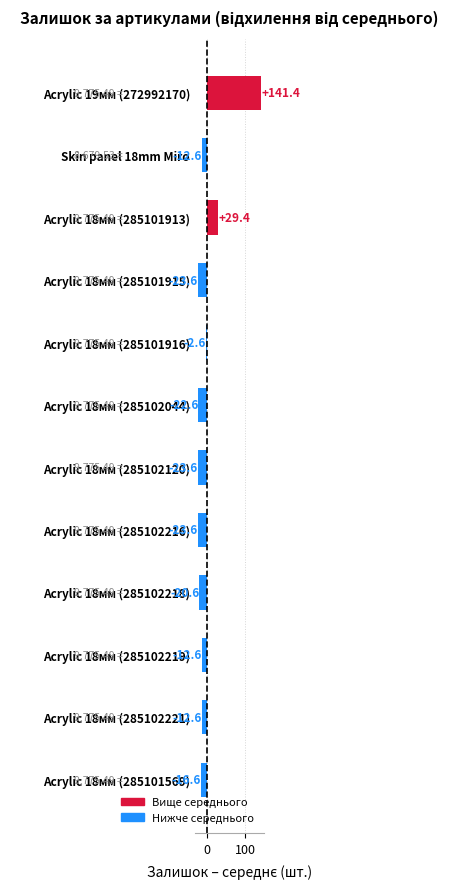

Which has a higher value, Skin panel 18mm Miro or Acrylic 18мм (285101569)?

Skin panel 18mm Miro